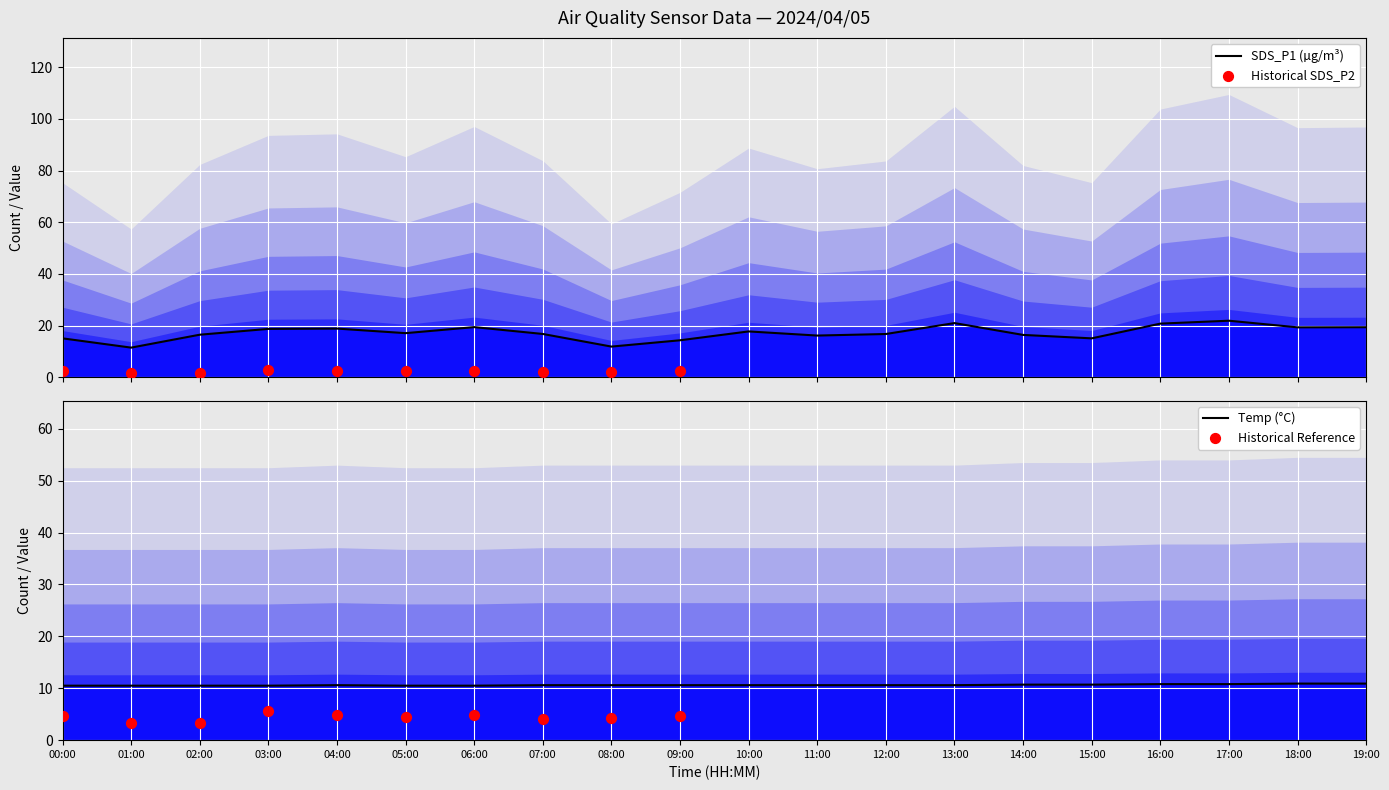

Which series has the largest Y range (max minus min)?

SDS_P1